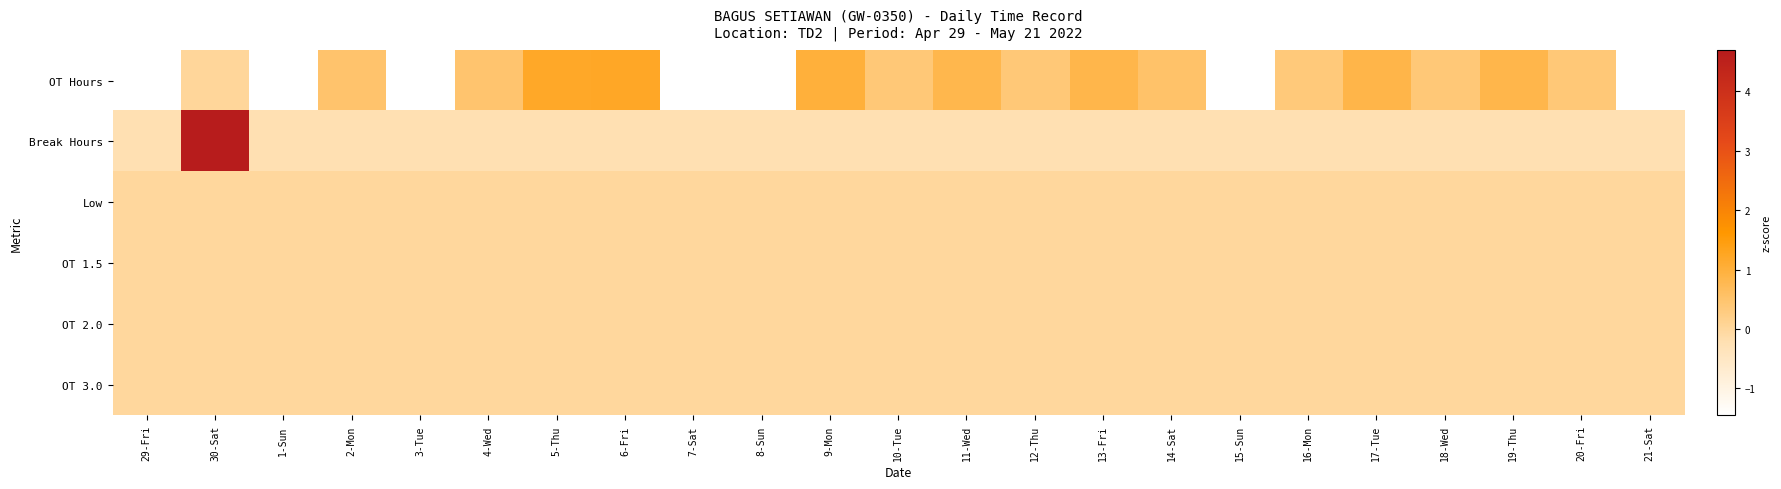

At 10-Tue, list the series in order from largest to smallest.

OT Hours, Low, OT 1.5, OT 2.0, OT 3.0, Break Hours